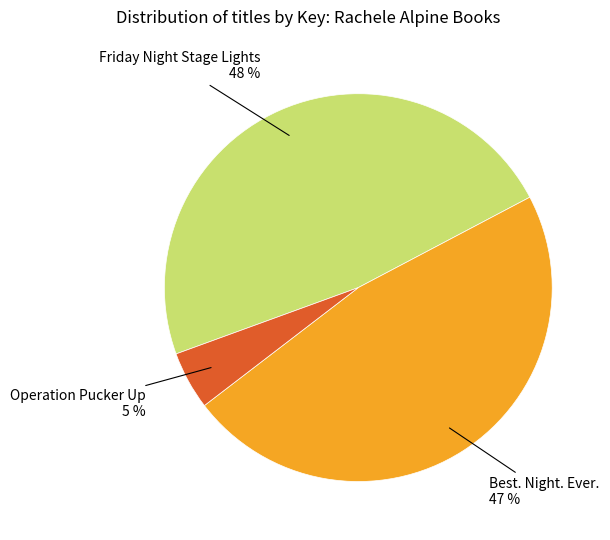

The Operation Pucker Up slice represents 5% of the pie. True or false?

True